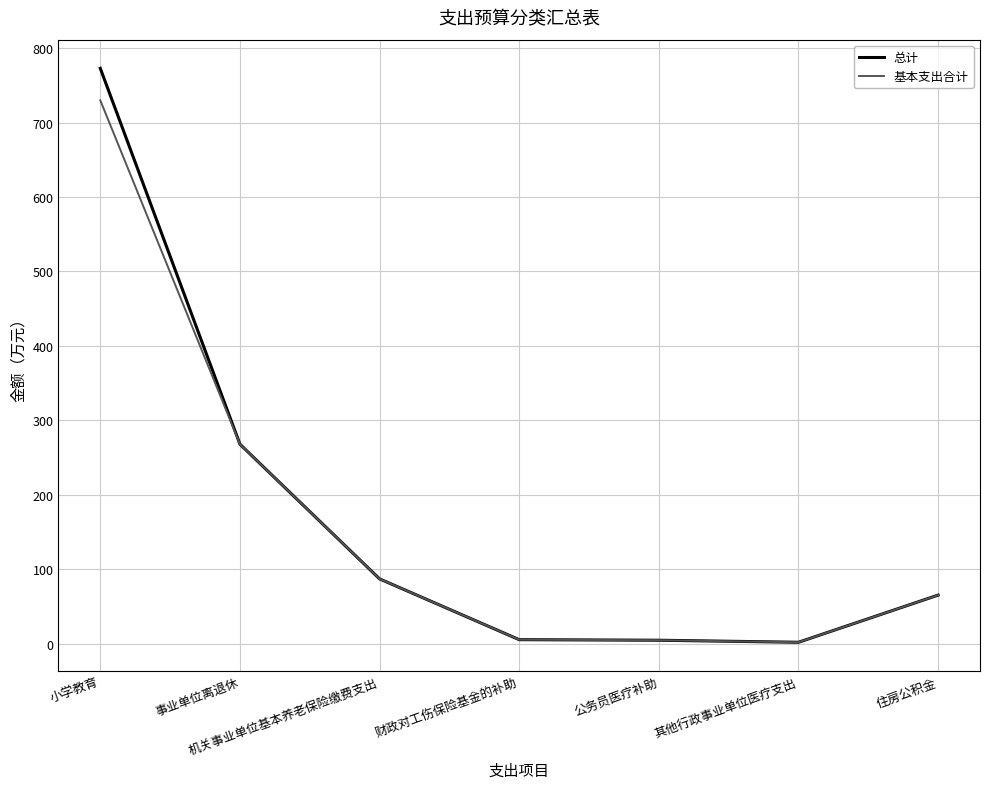

Is it true that 总计 equals 5.4 at 财政对工伤保险基金的补助?

True